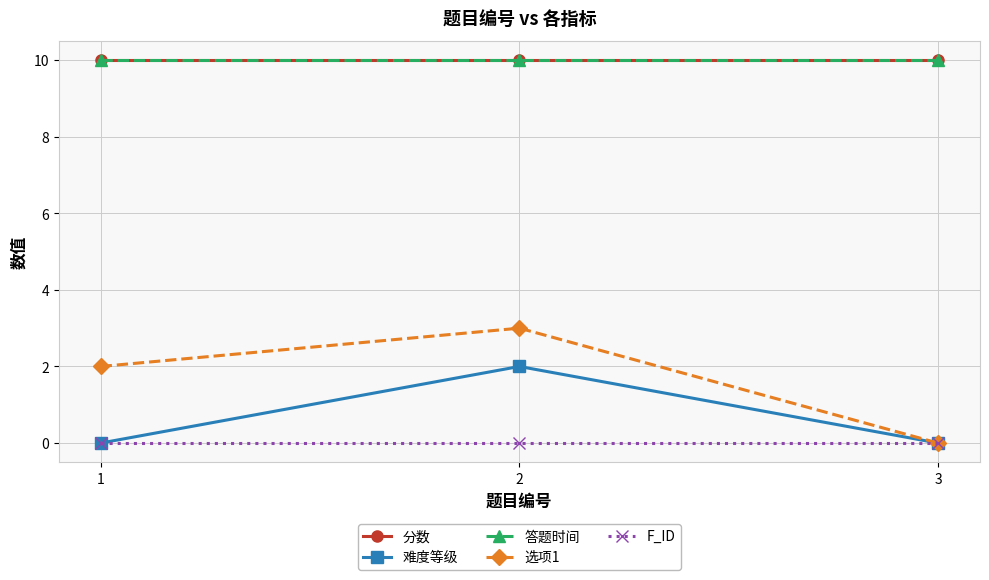

Reading right to left, list all the values displayed in this chart.

分数: 10	10	10
难度等级: 0	2	0
答题时间: 10	10	10
选项1: 0	3	2
F_ID: 0	0	0